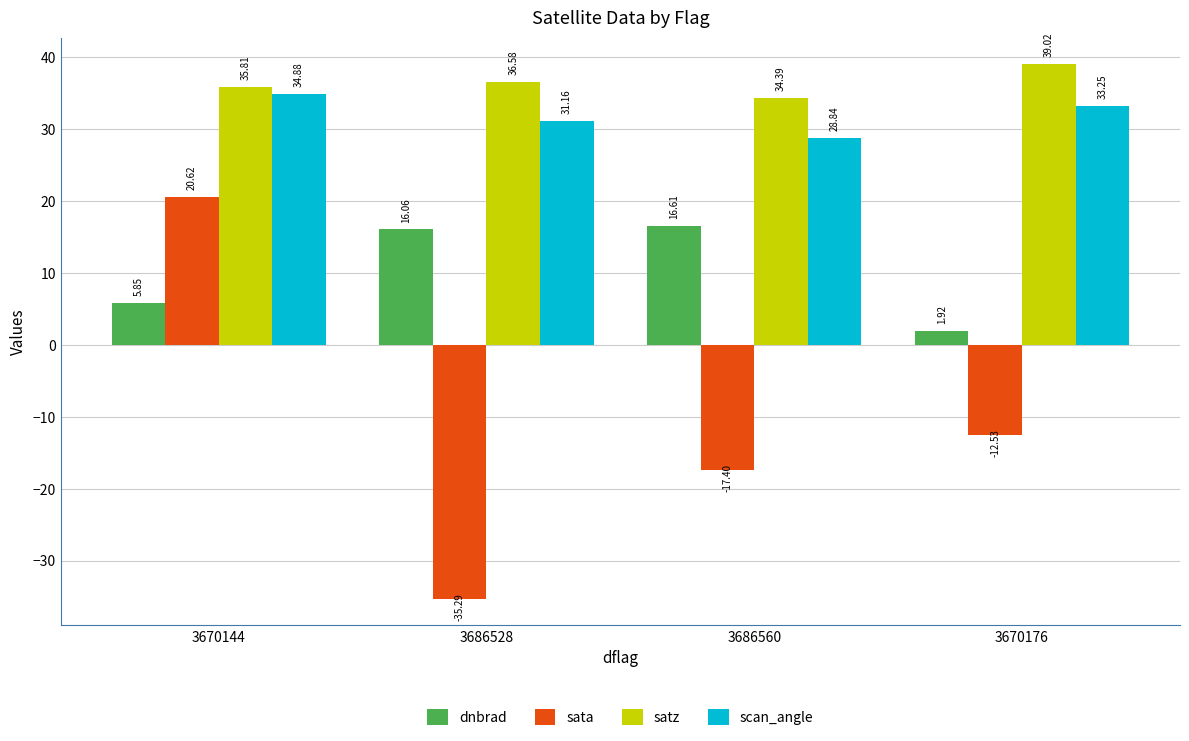

Rank the series by their maximum value, from highest to lowest.

satz, scan_angle, sata, dnbrad